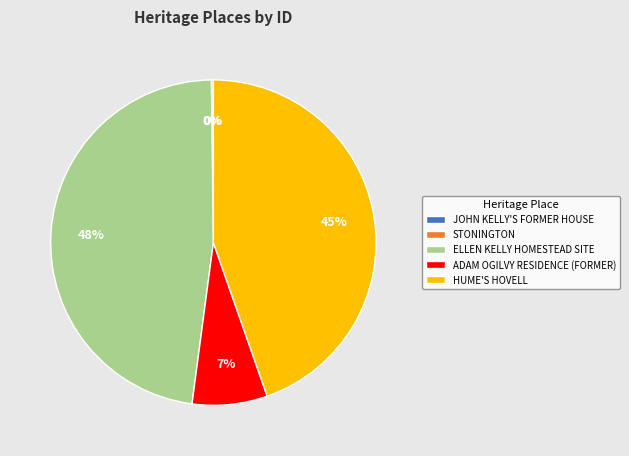

Does any single category account for the majority?

No